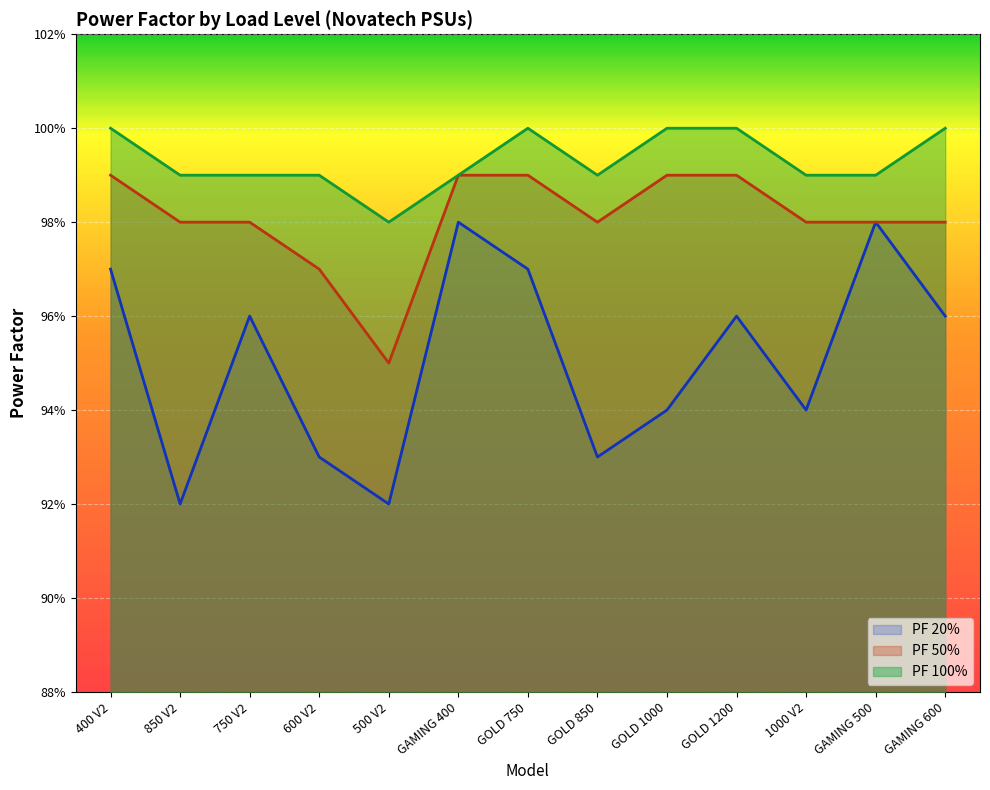

What are all the series names shown in the legend?

PF 20%, PF 50%, PF 100%